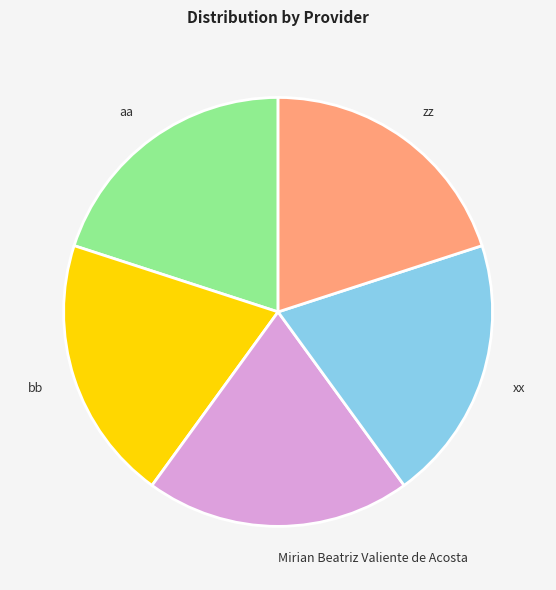

Is the sum of xx and aa greater than half?

No